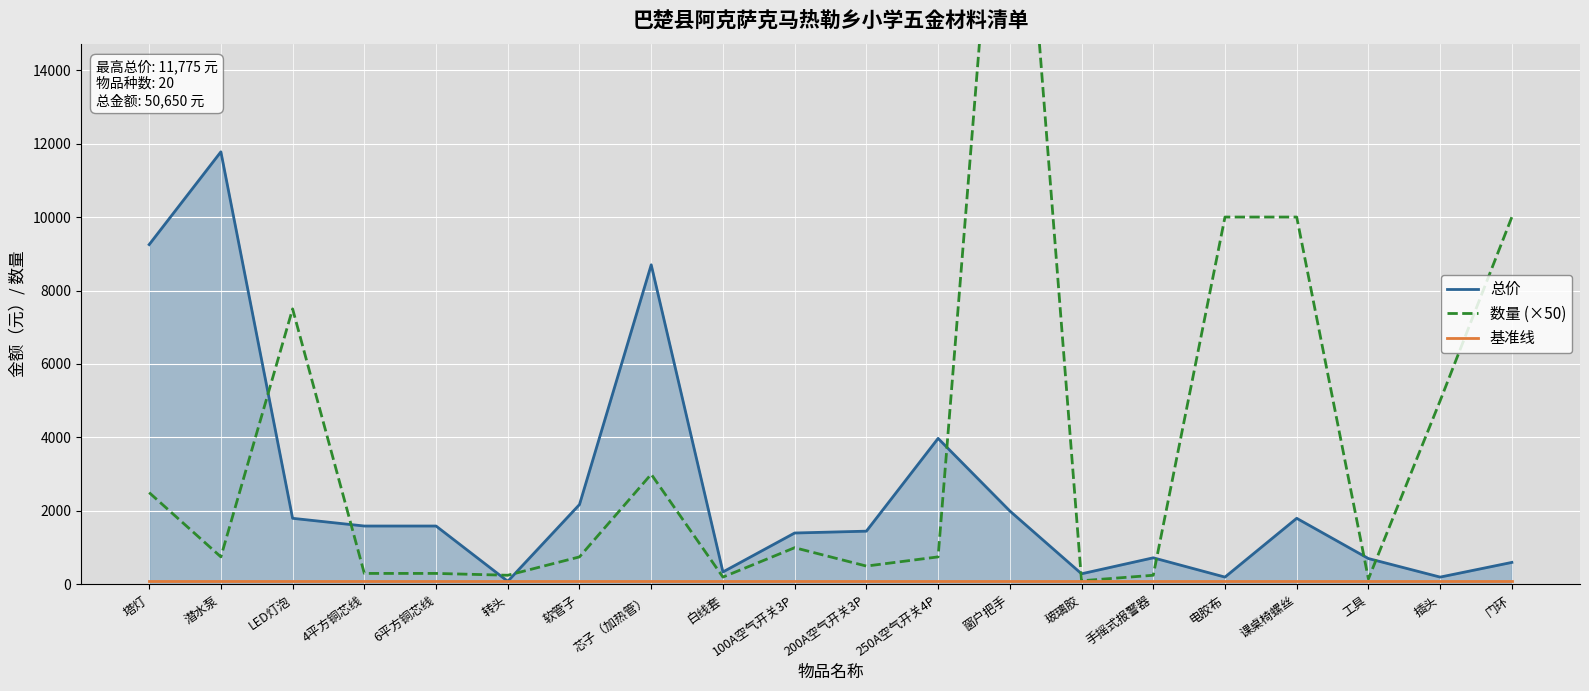

How many data points in 总价 are above 1590?

8